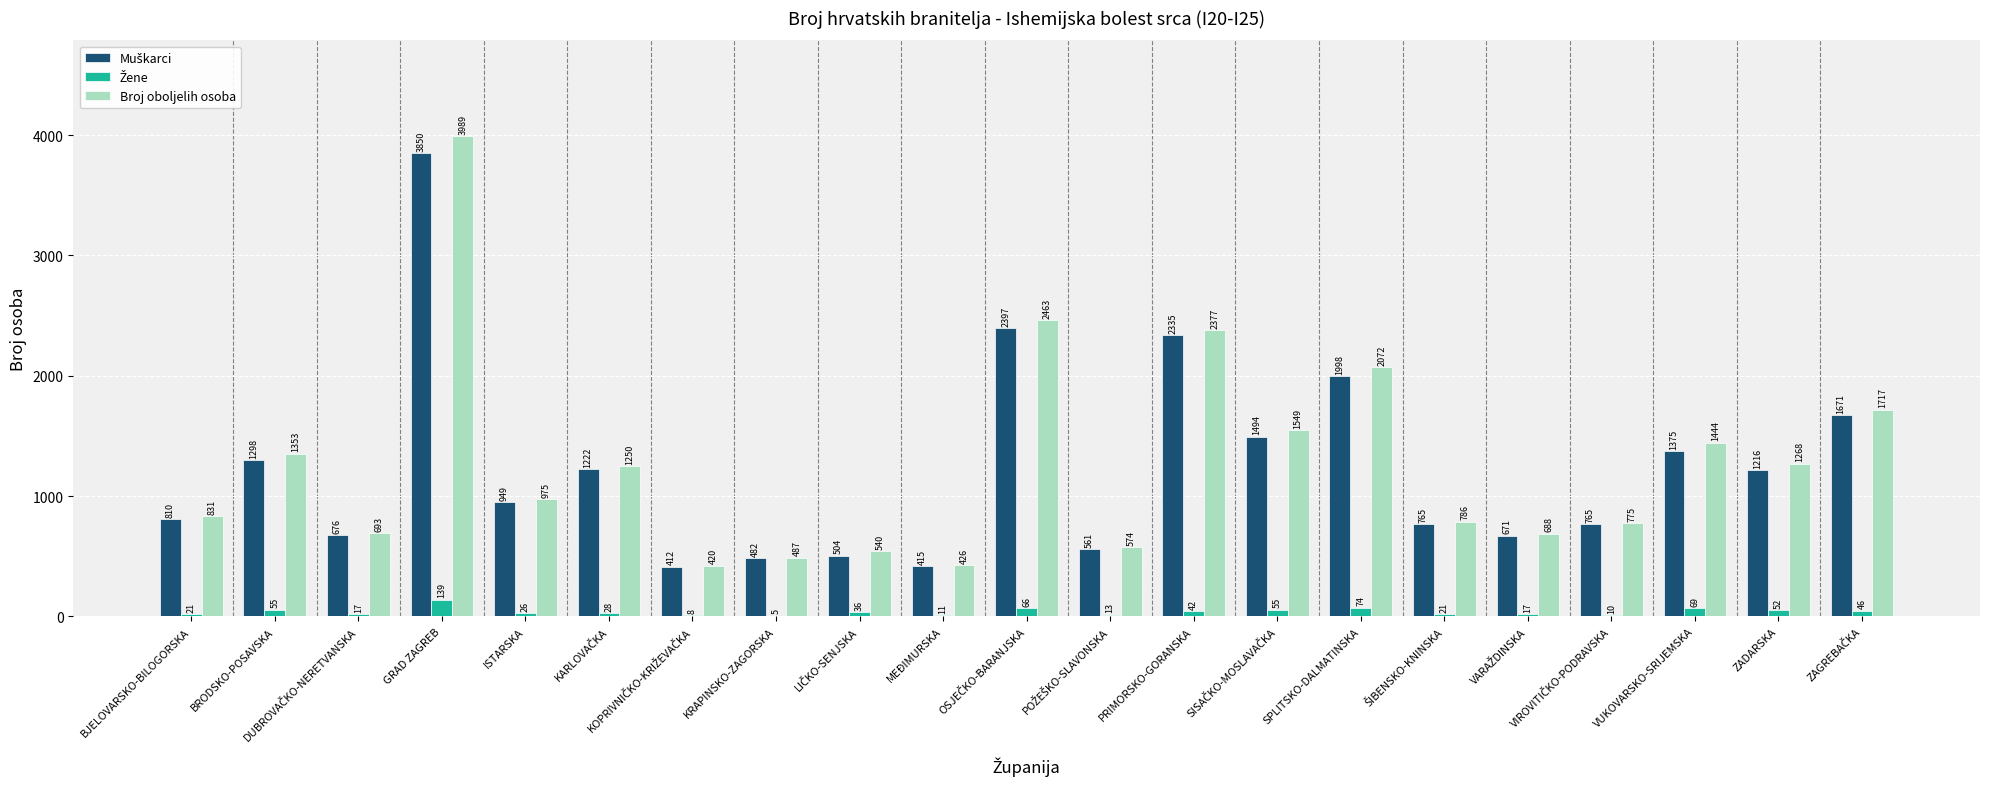

The value of Broj oboljelih osoba at ZADARSKA is 1268. True or false?

True